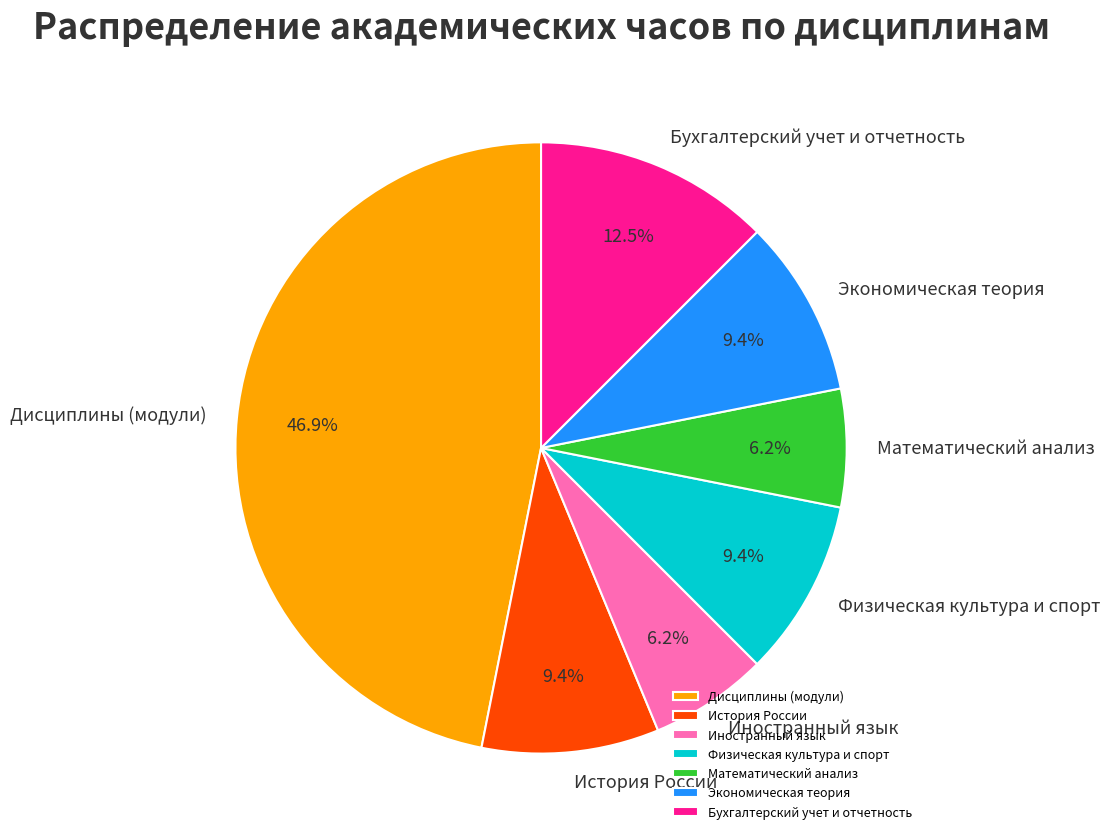

What portion of the pie excludes Экономическая теория?

90.6%